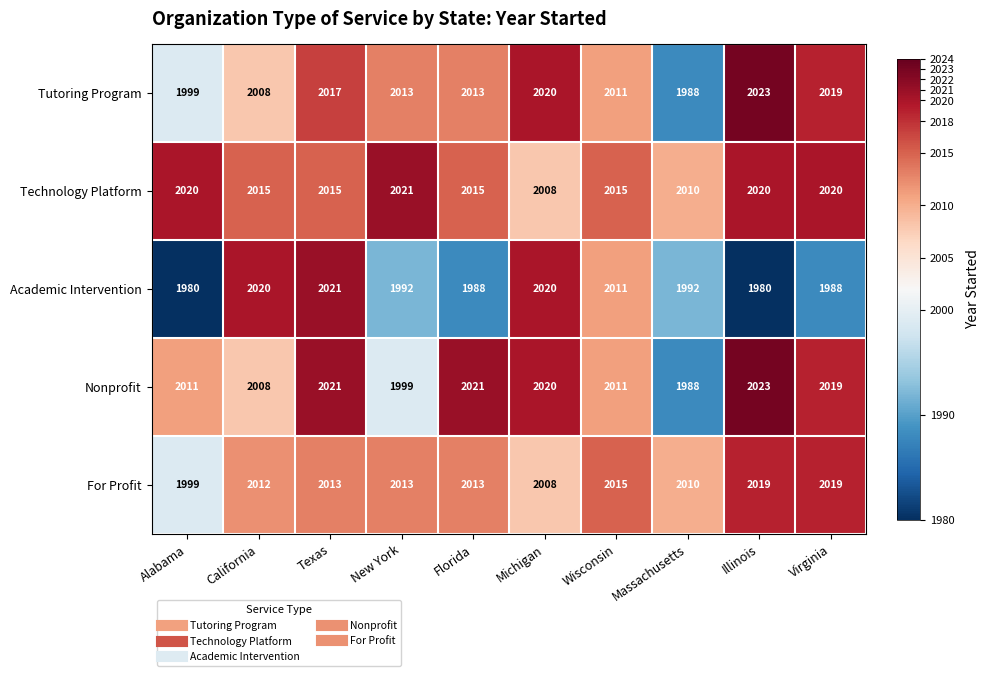

What is the difference between the Academic Intervention values at Virginia and New York?

4